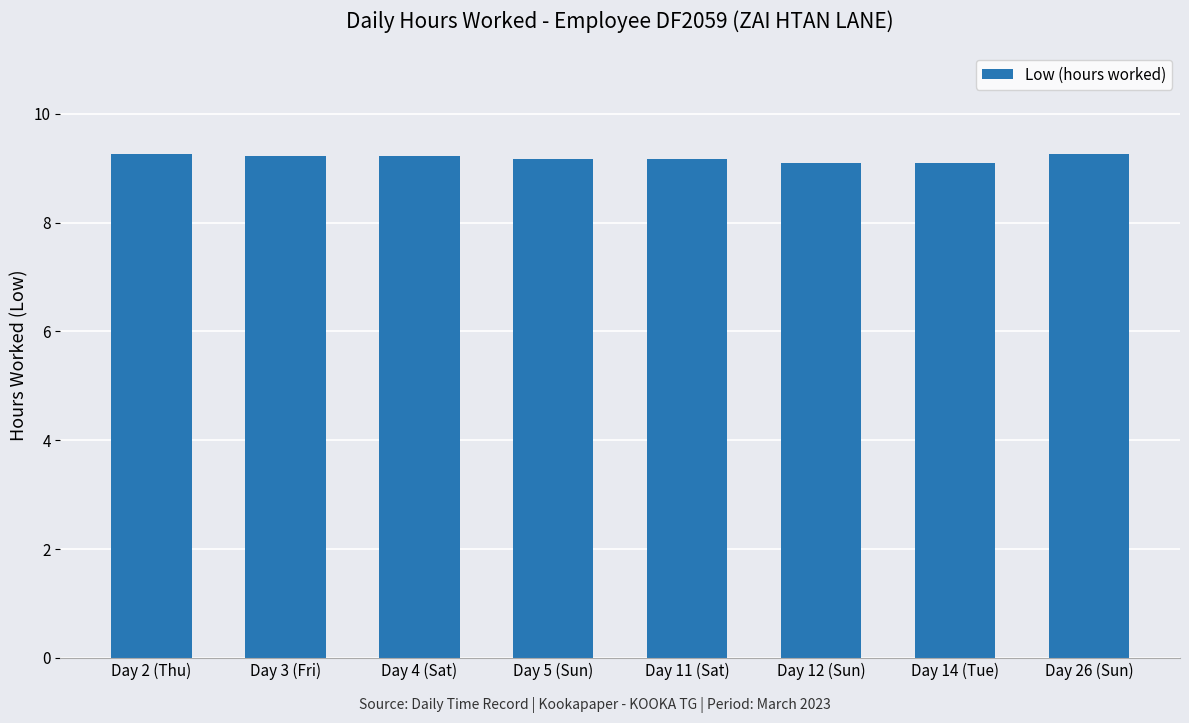

The value at Day 2 (Thu) is 15.7. True or false?

False